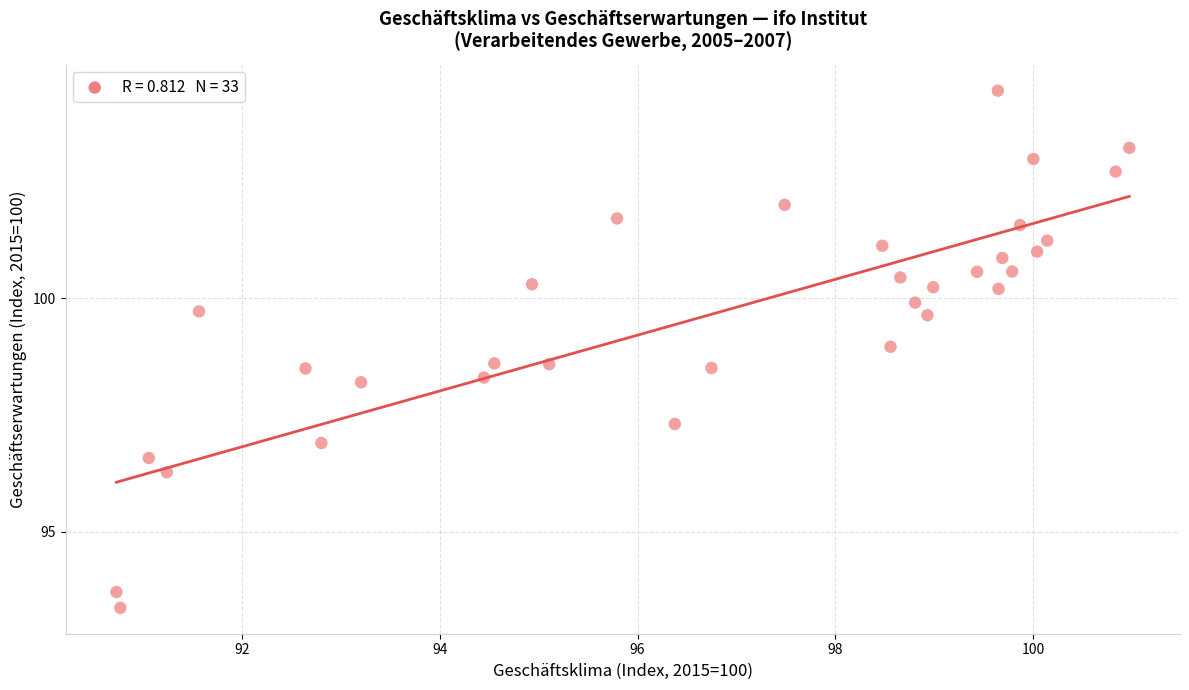

What is the range of Y values (max minus min)?

11.1